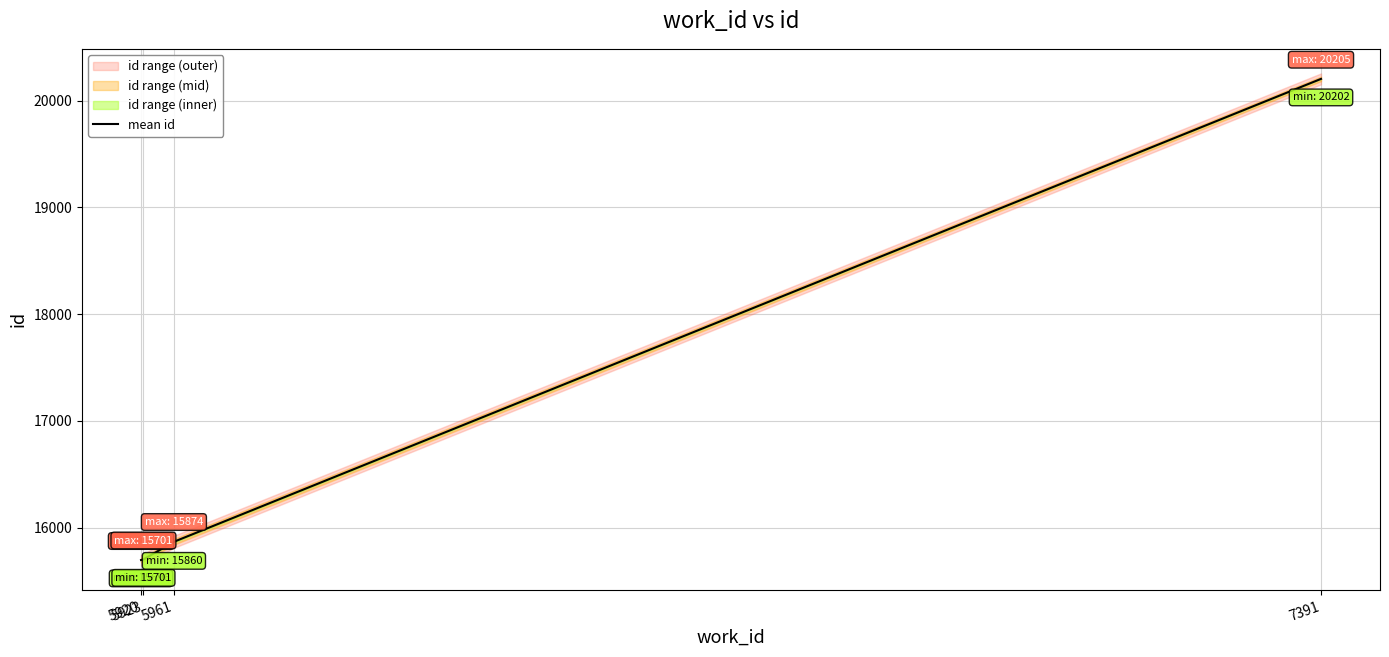

How many distinct data groups are displayed?

1